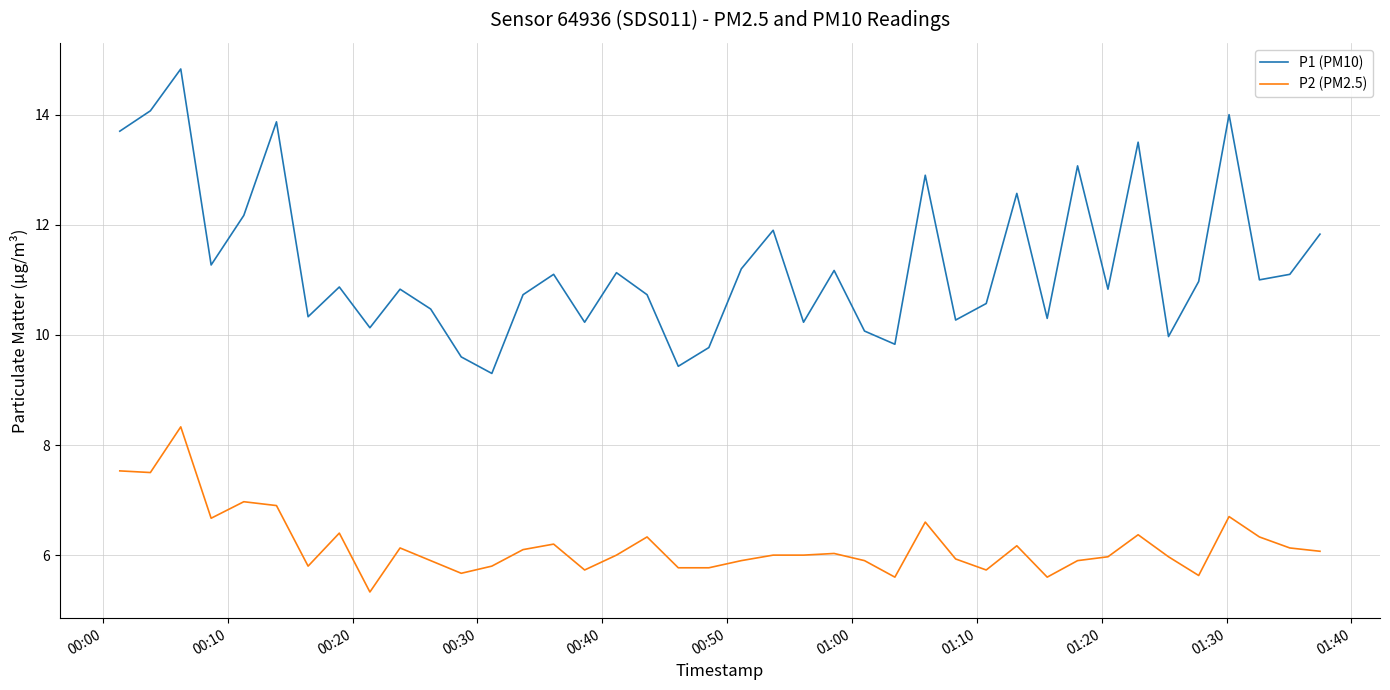

Rank the series by their maximum value, from highest to lowest.

P1 (PM10), P2 (PM2.5)